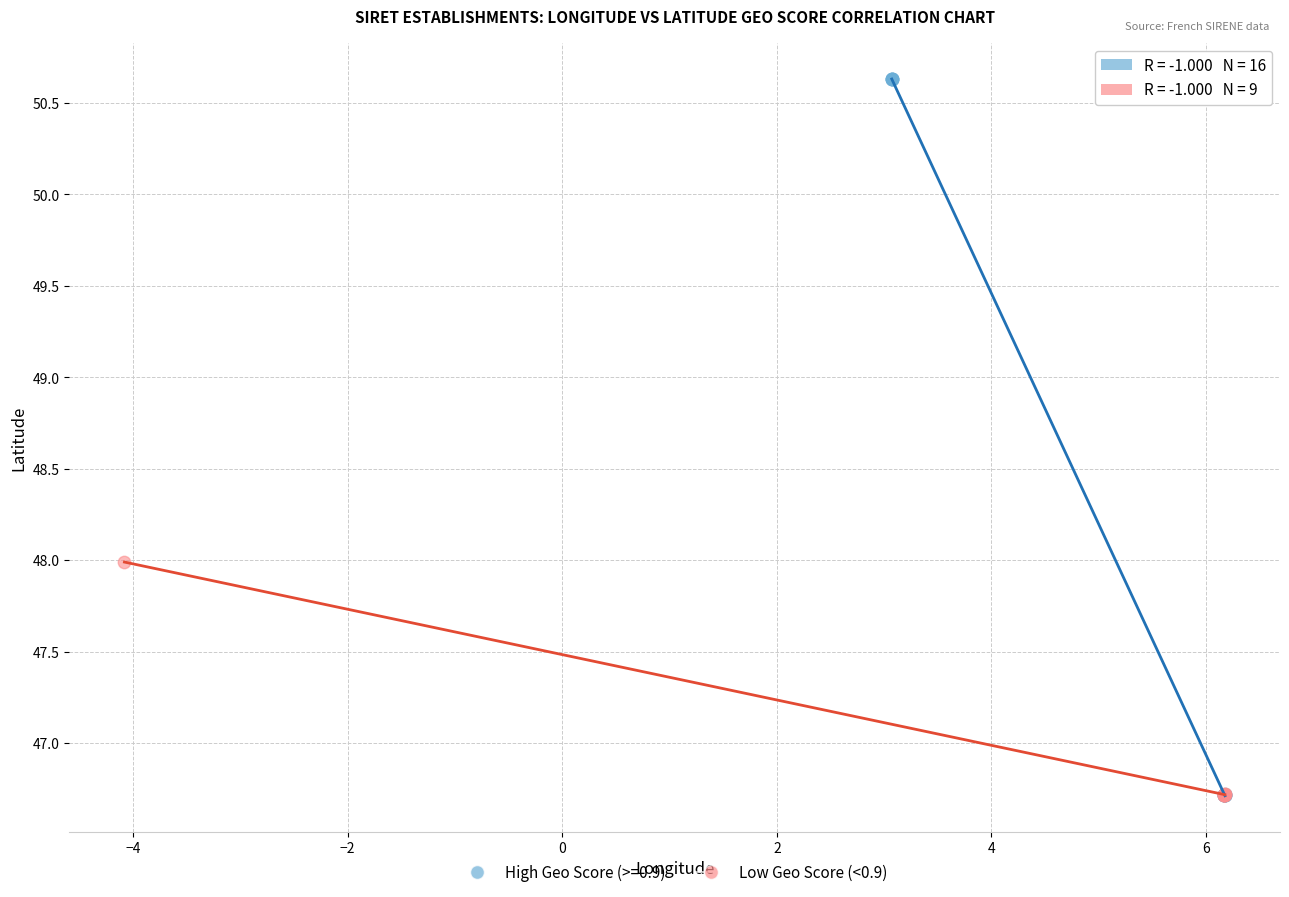

Which series has the widest spread of Y values?

High Geo Score (>=0.9)